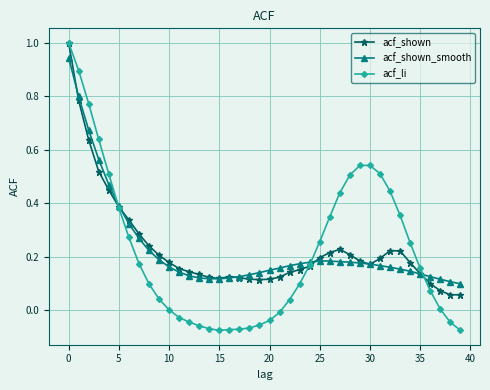

What is the highest value of the acf_li series?

1.0